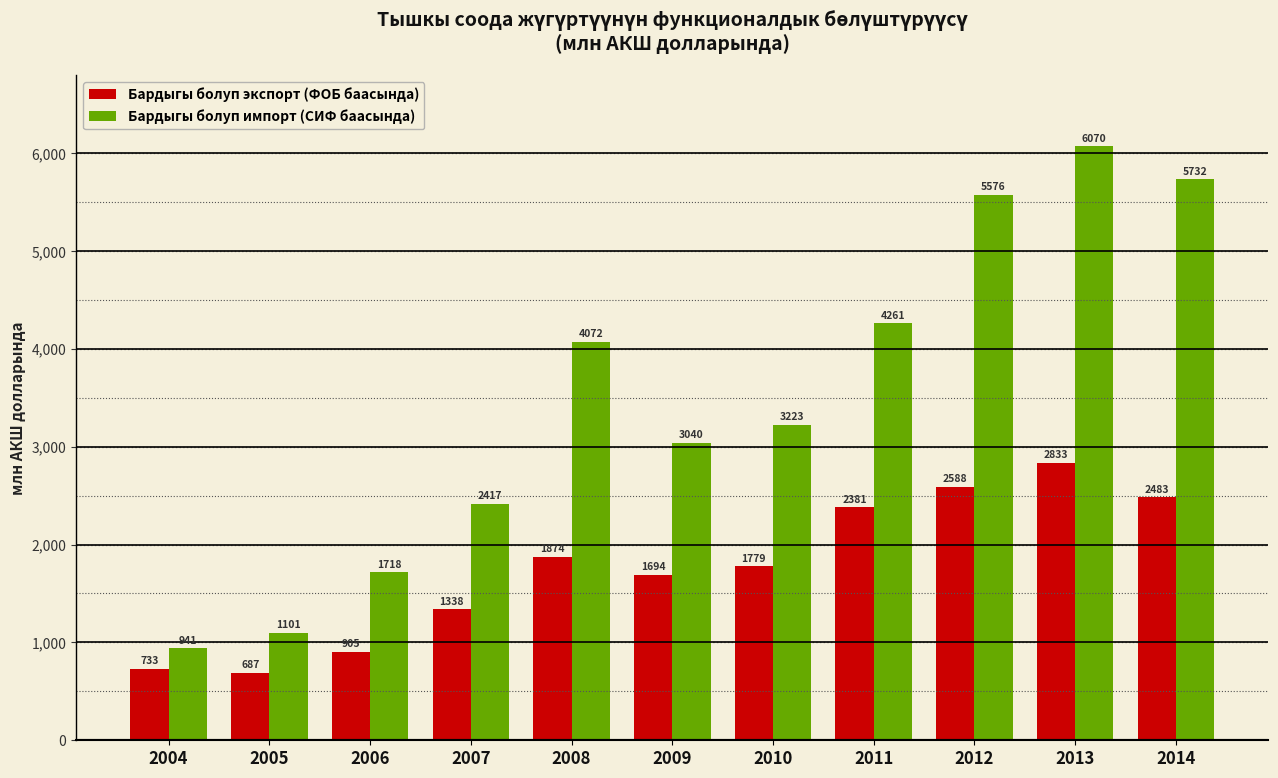

True or false: Бардыгы болуп импорт (СИФ баасында) has a value of 2825.3 at 2013.

False